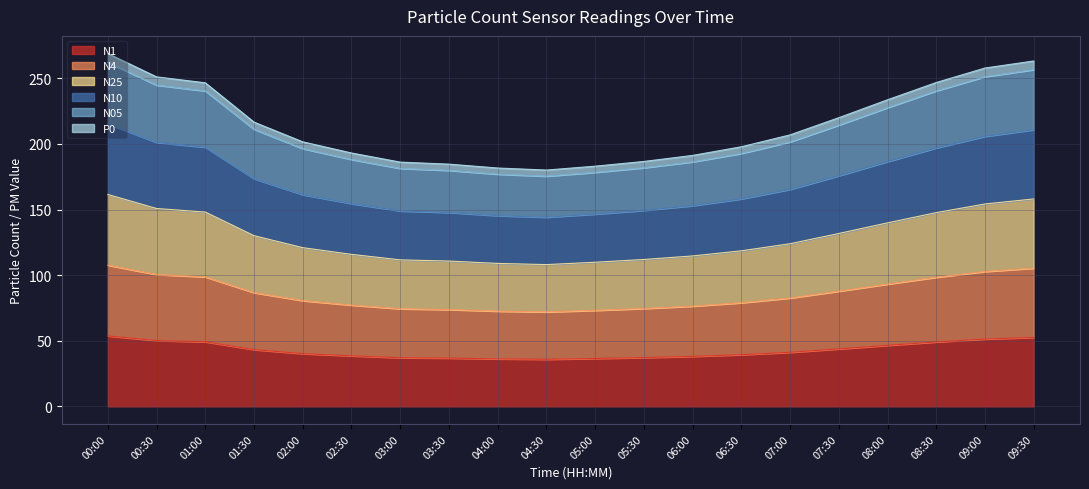

What is the maximum value for N1?

53.7